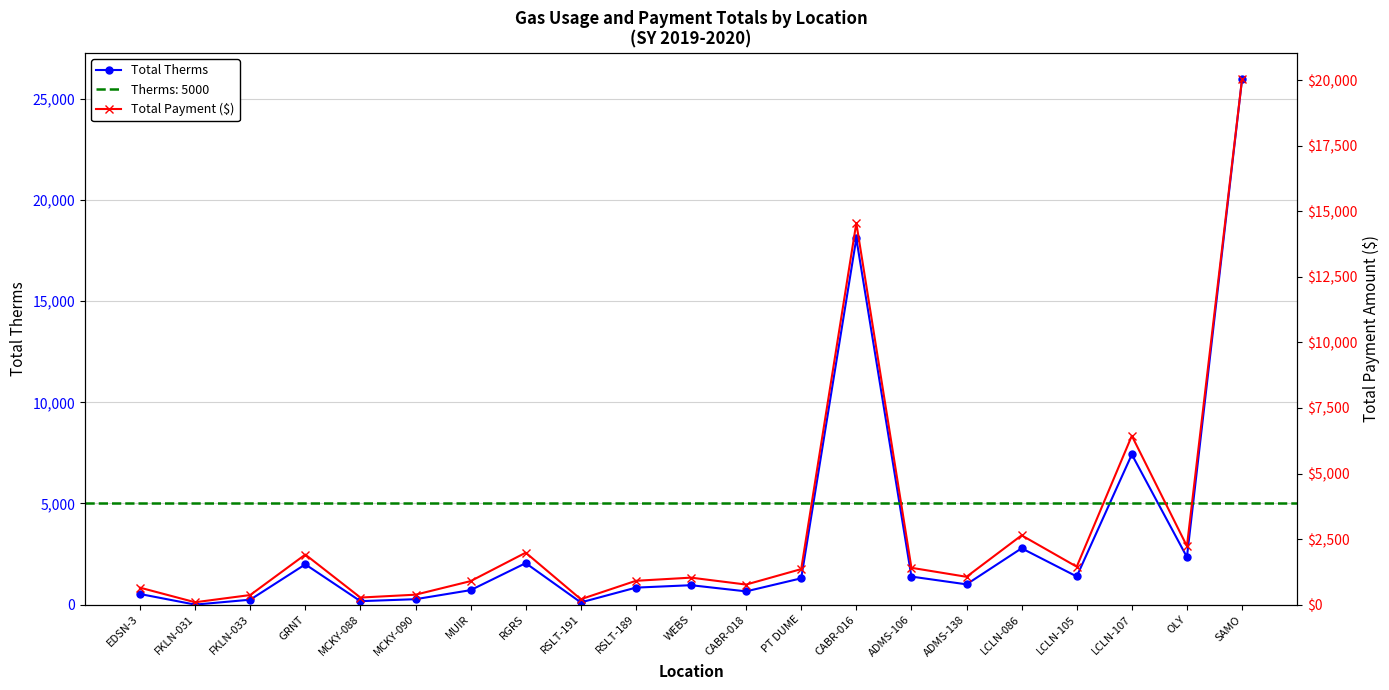

True or false: Total Payment ($) and Total Therms intersect in this chart.

True